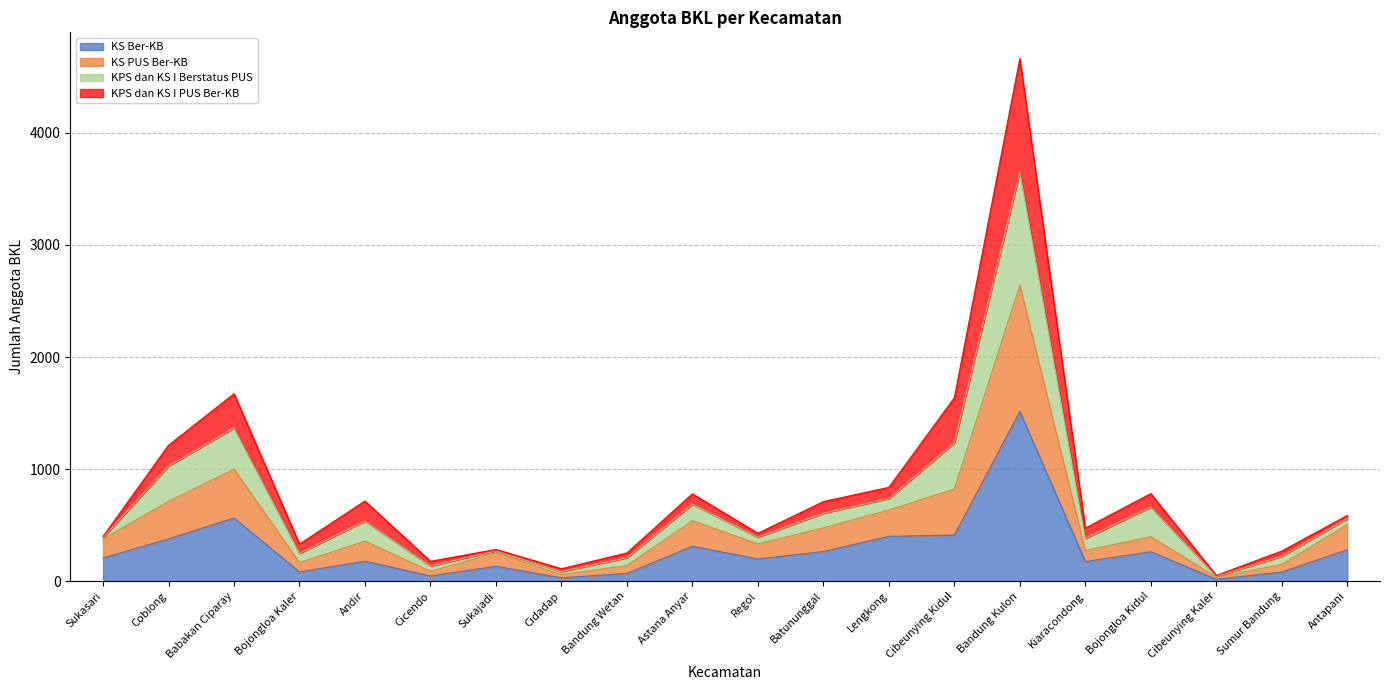

How many lines are shown in the chart?

4